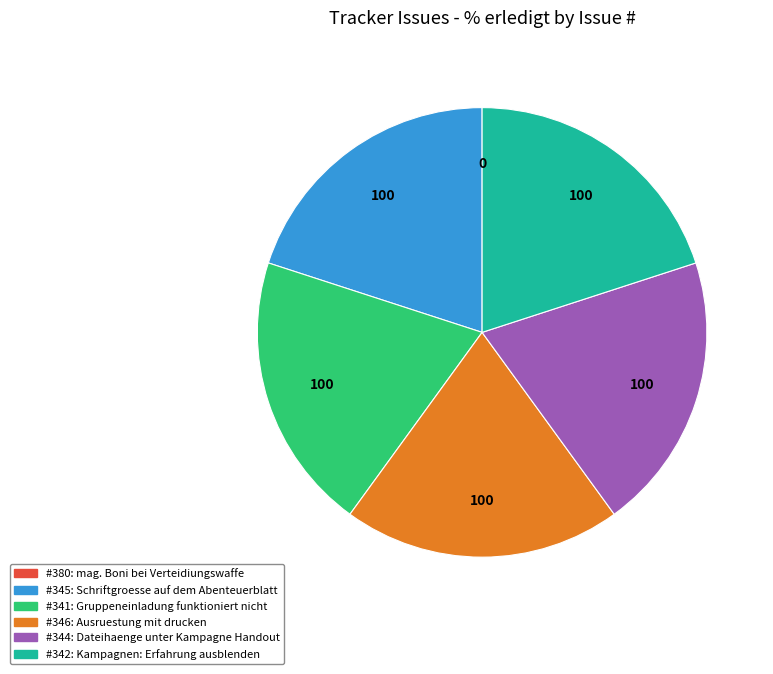

Is there any slice that represents more than half of the pie?

No